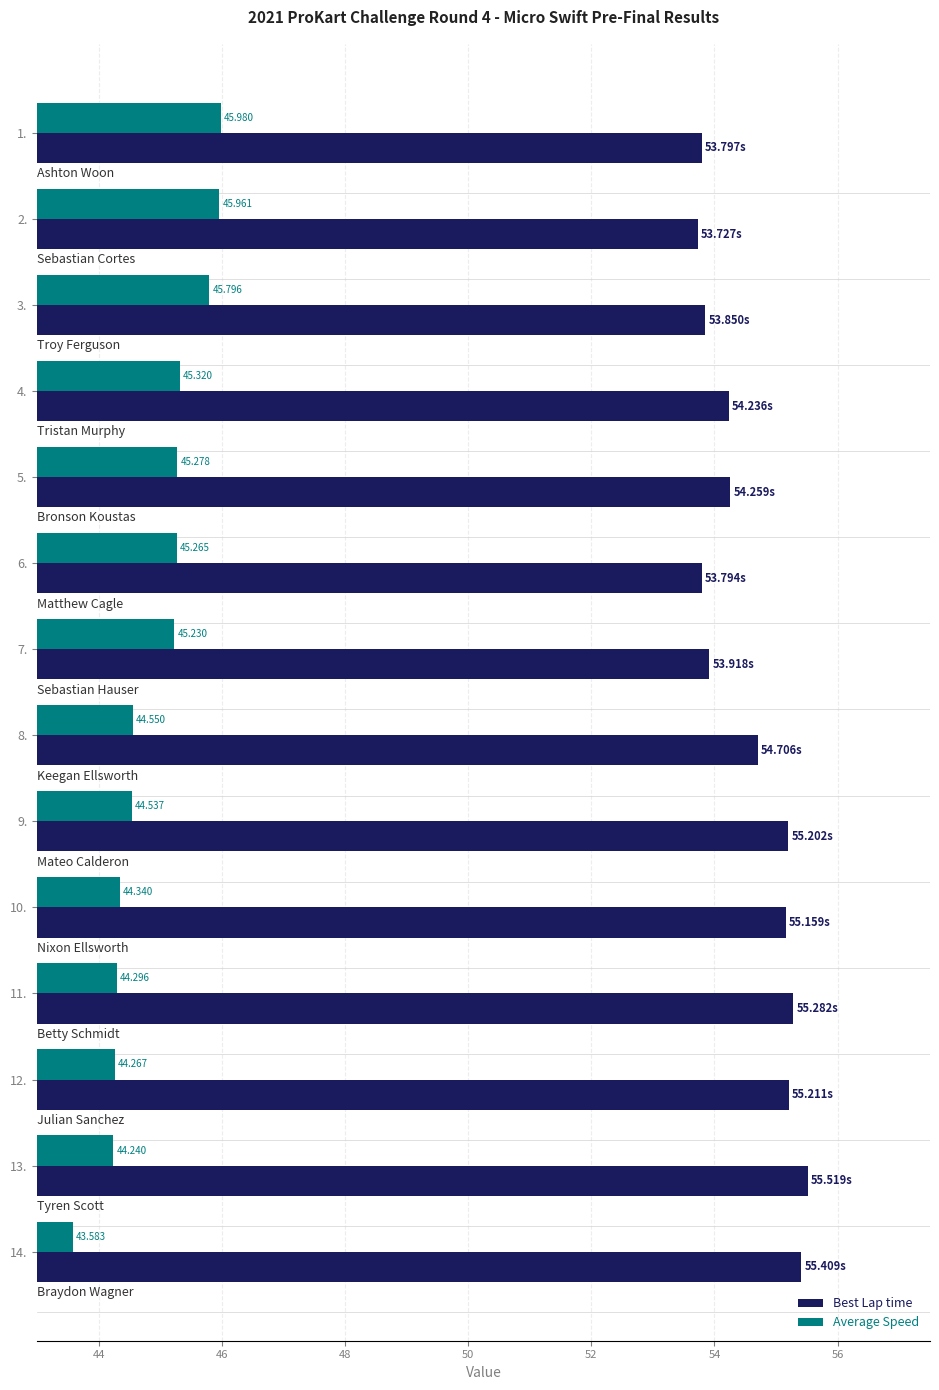

List the series in order of their peak value, lowest first.

Average Speed, Best Lap time